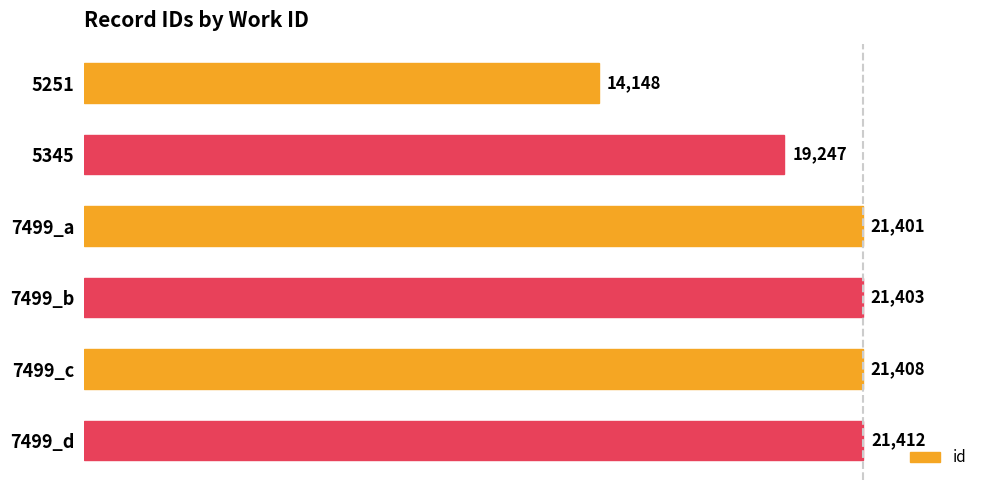

Reading bottom to top, extract all data points from this chart.

21412	21408	21403	21401	19247	14148